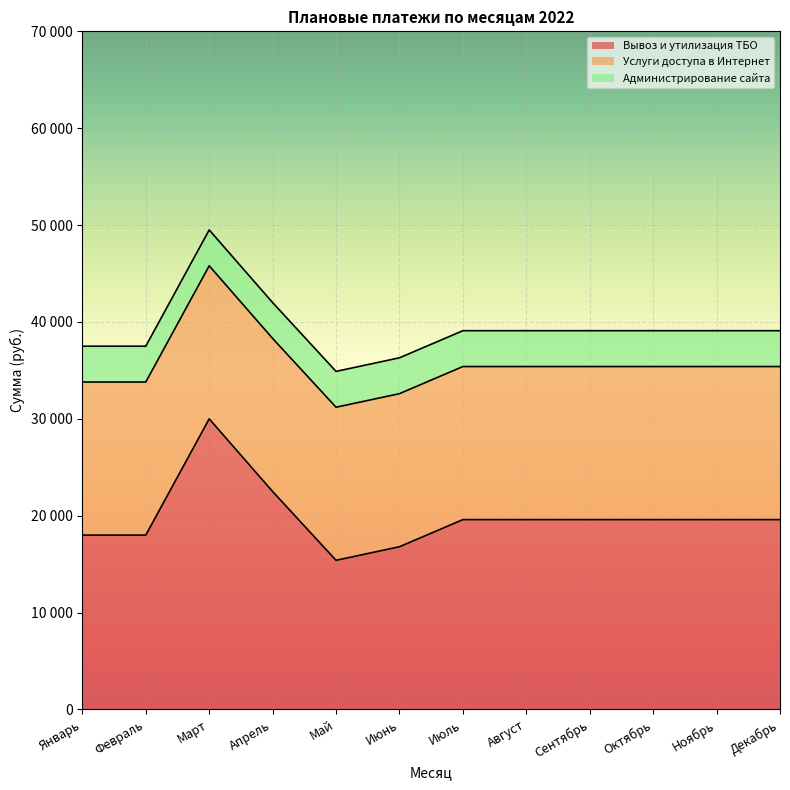

What is the maximum value for Услуги доступа в Интернет?

15800